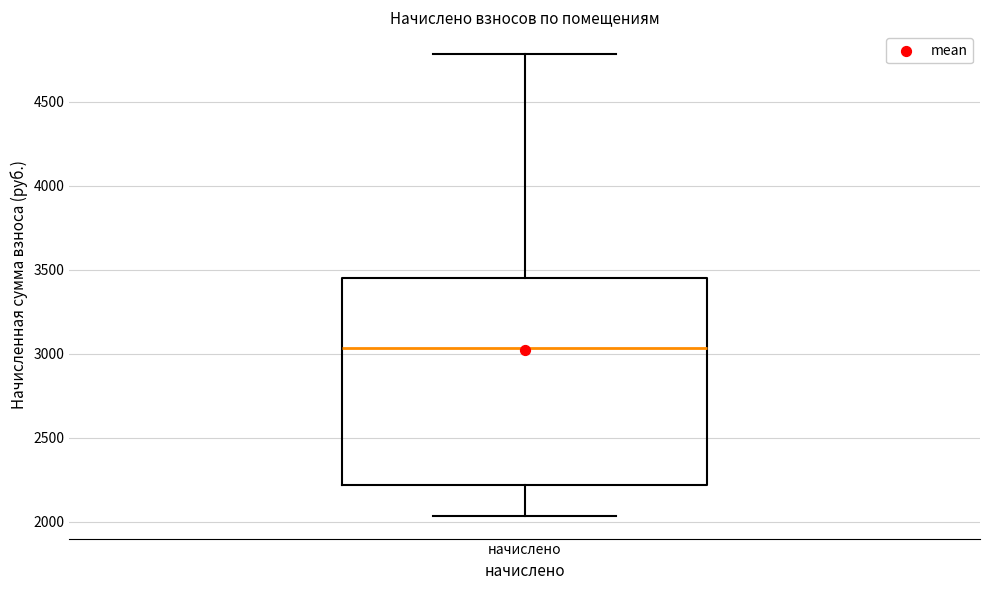

Transcribe this box plot: give where the median line is, the range the box spans, and where the two whiskers end, as read against the y-axis. The values are not printed on the chart, so give them approximately, as read against the axis.

median 3050, box 2200 to 3450, whiskers 2050 to 4800